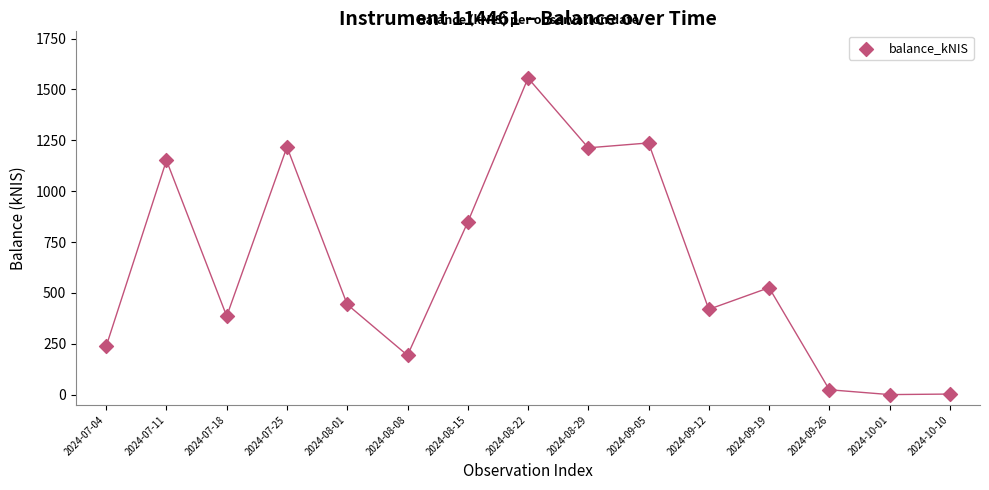

What Y value in the scatter plot is closest to 778?

848.0